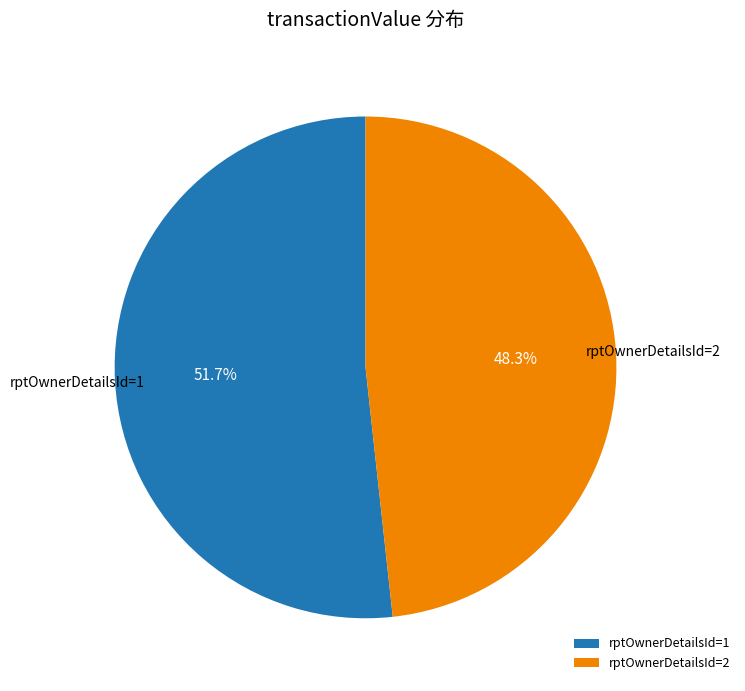

Rank the categories by value from highest to lowest.

rptOwnerDetailsId=1, rptOwnerDetailsId=2